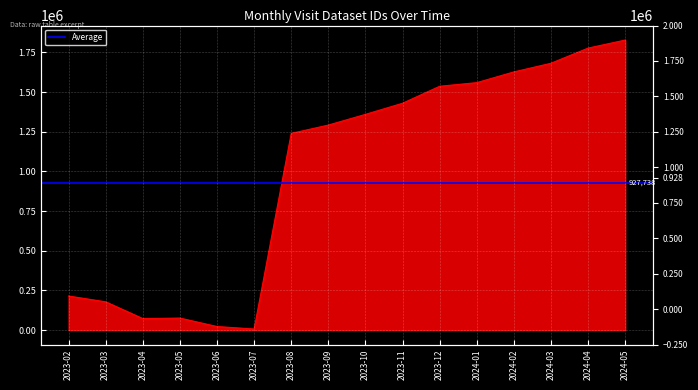

How many interior local peaks (higher than both neighbors) does the data have?

1